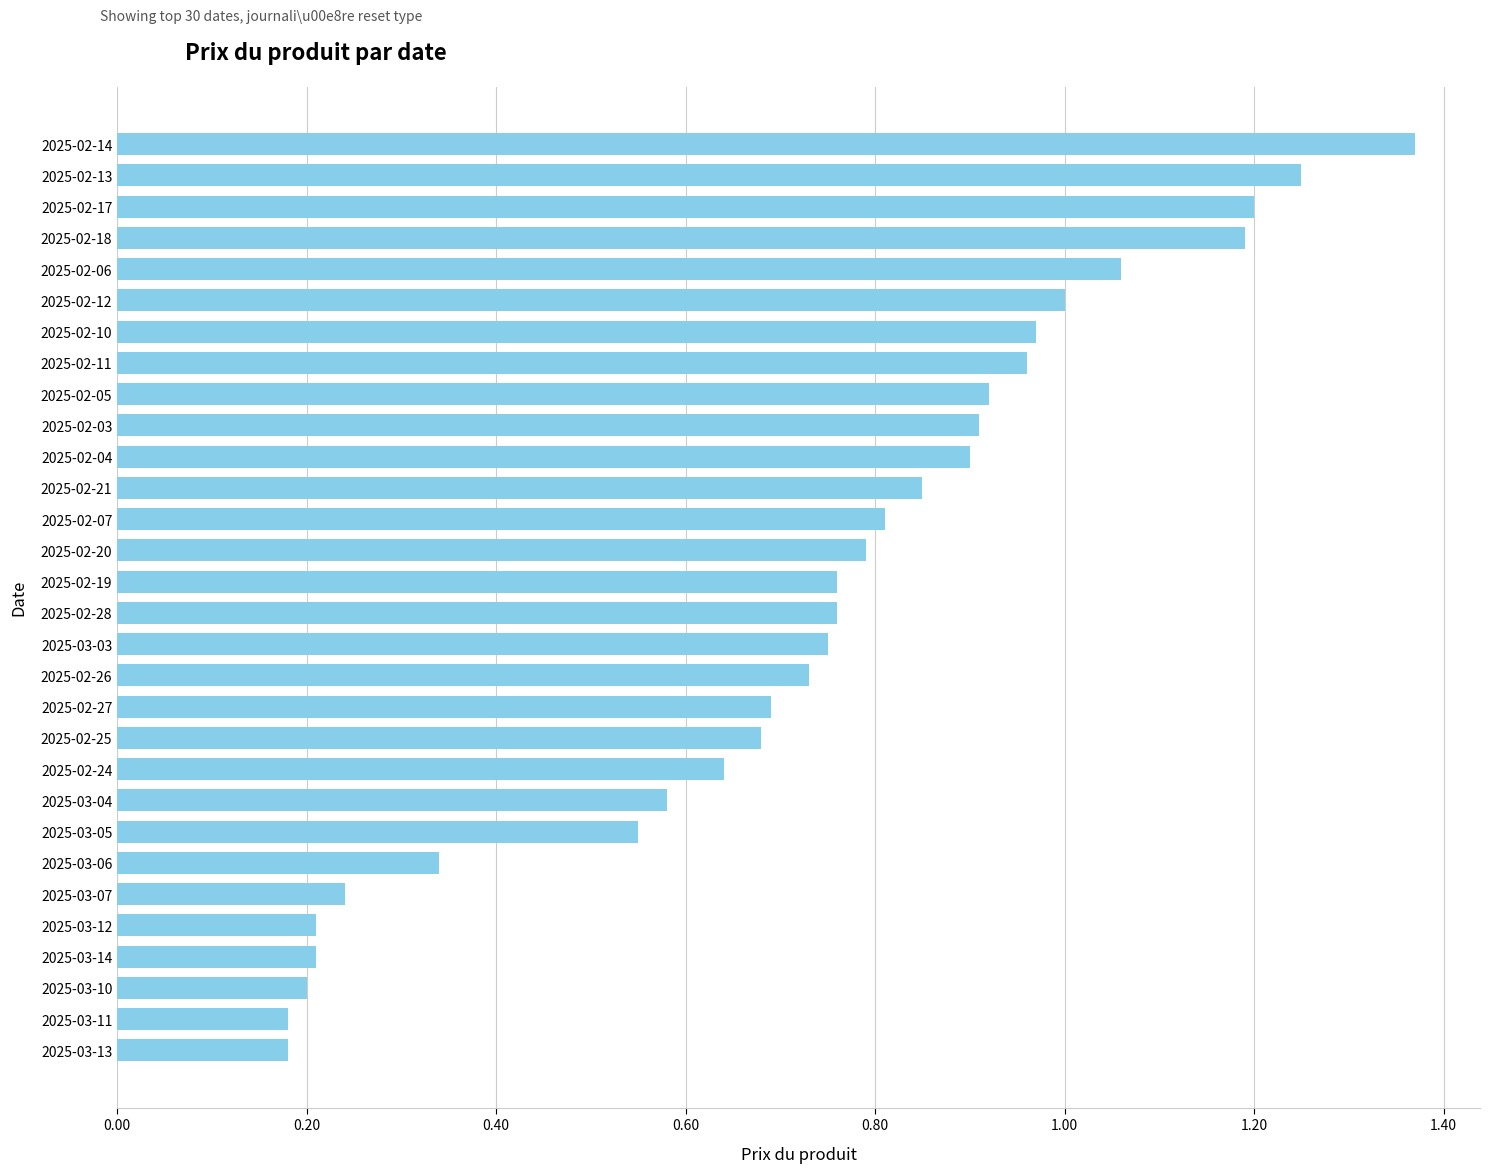

Is it true that the value at 2025-03-07 is 0.2?

True